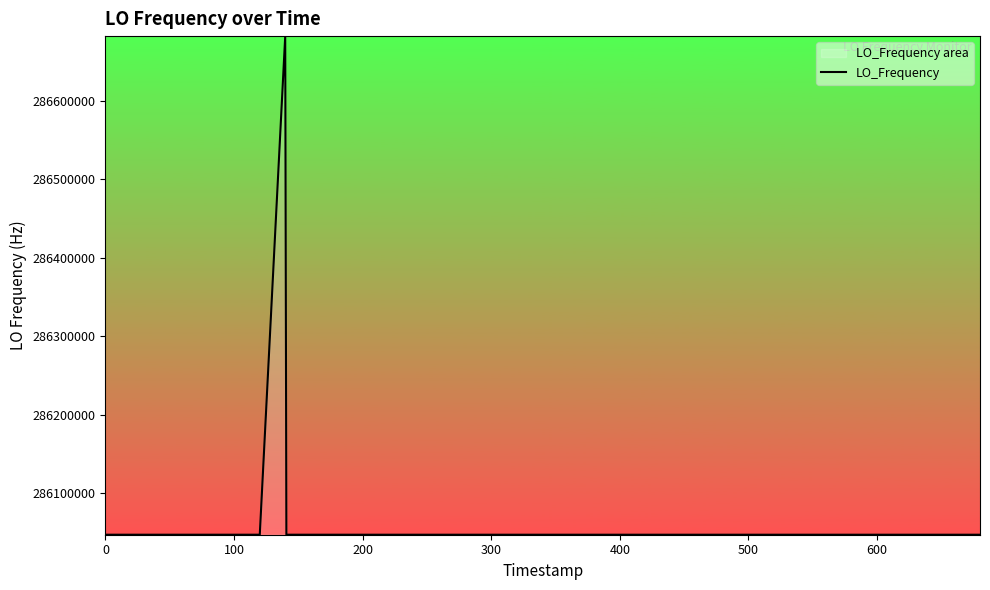

Does the chart have visible grid lines?

No